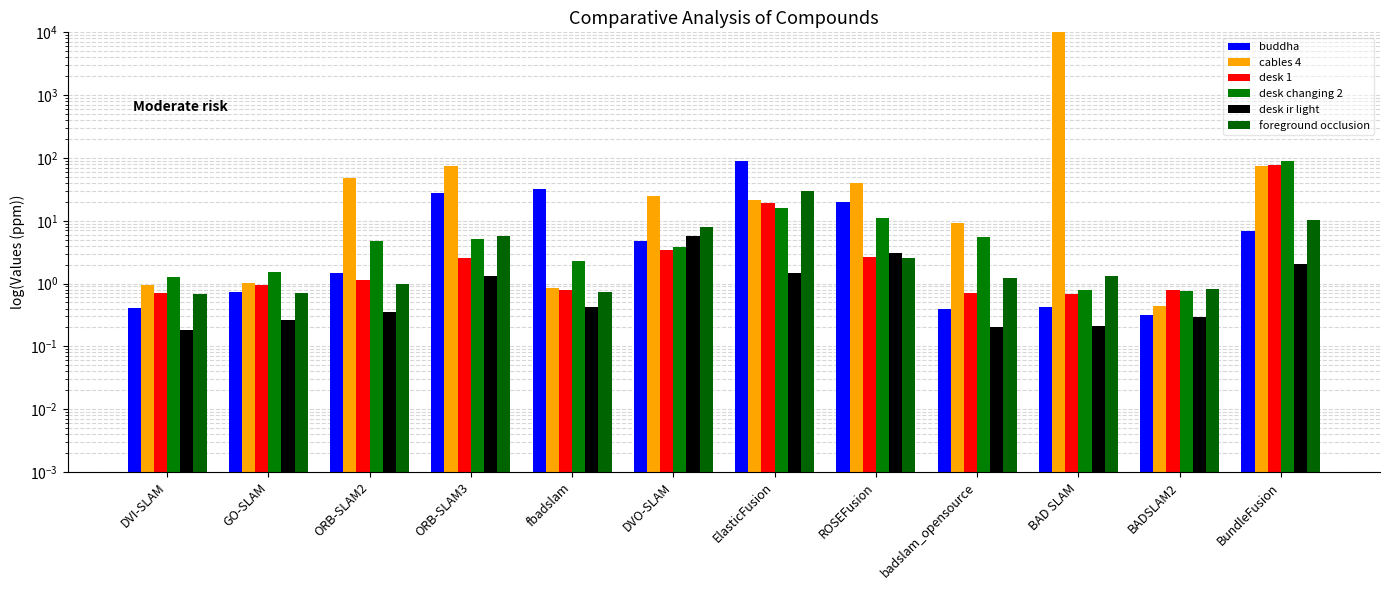

Are the bars grouped side by side (vs. stacked)?

Yes